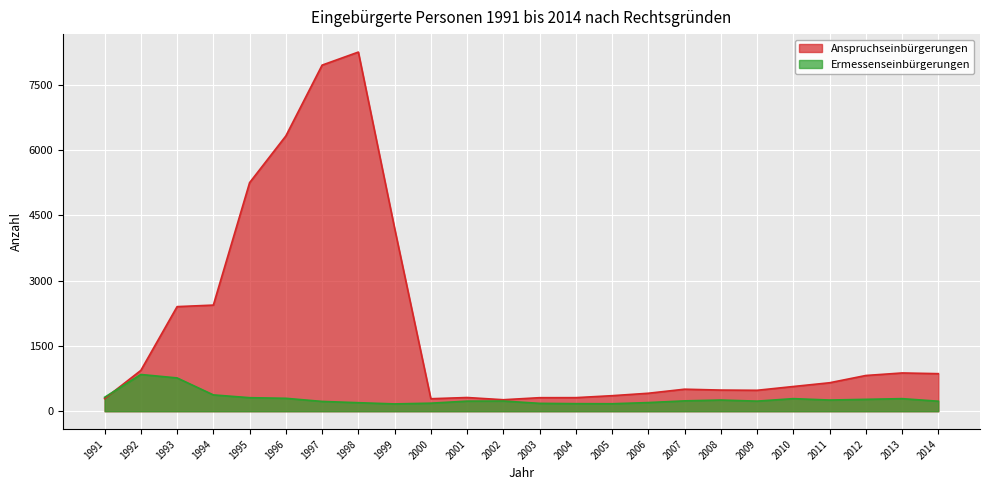

The value of Anspruchseinbürgerungen at 2010 is 568. True or false?

True